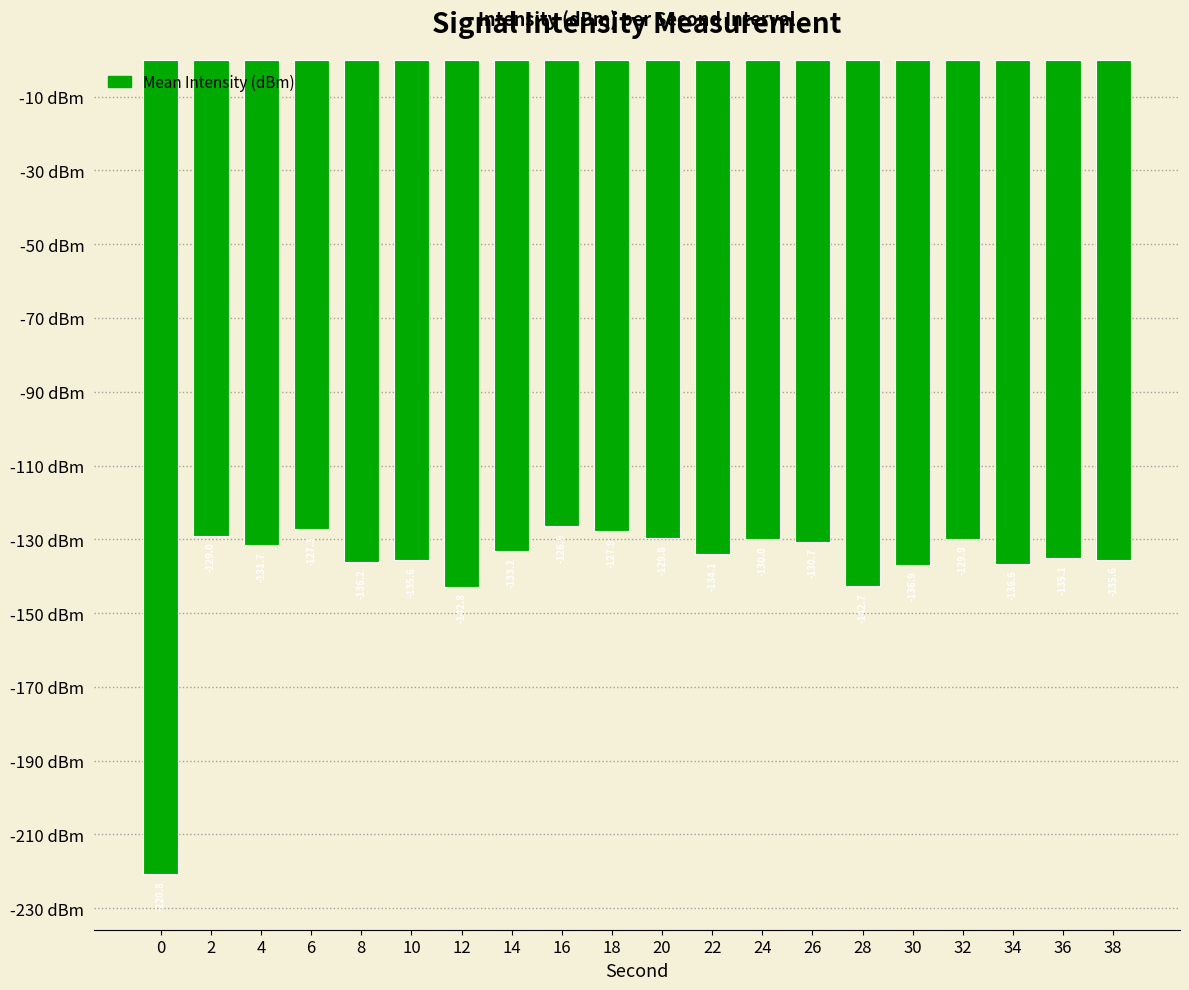

What is the difference between the second highest and second lowest values?

15.5